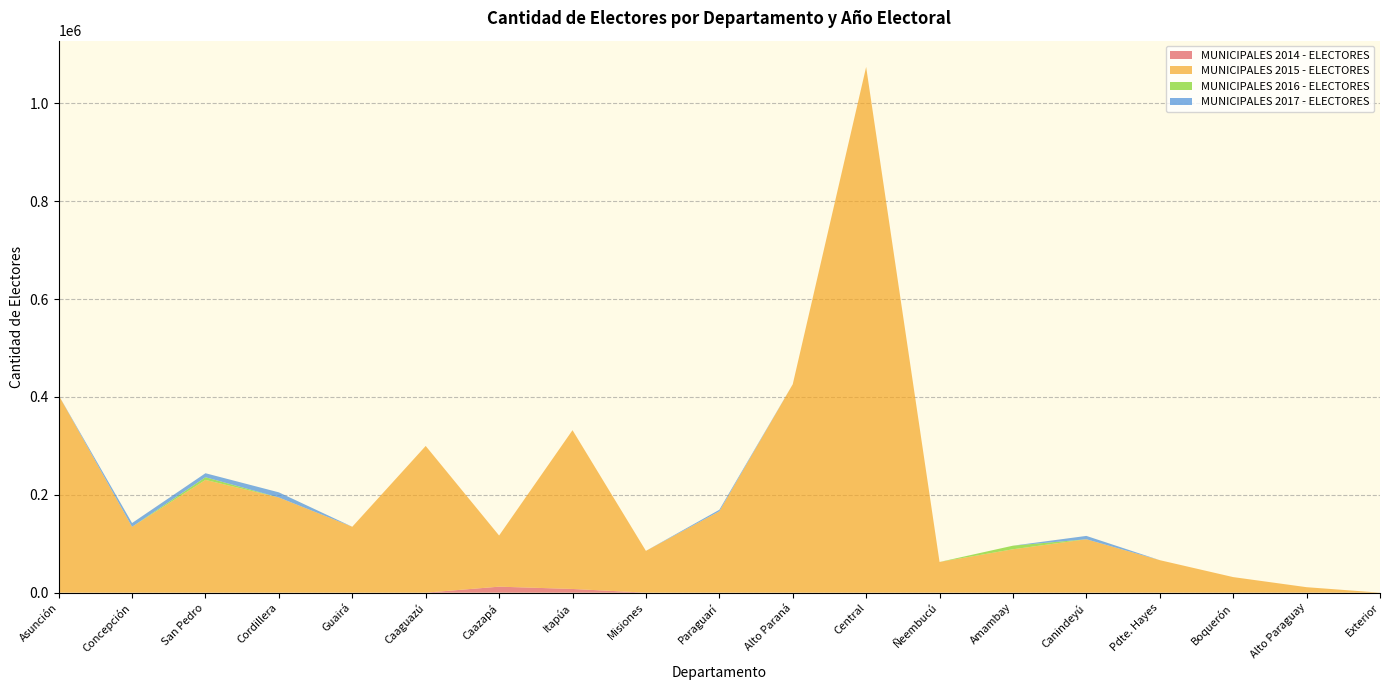

The value of MUNICIPALES 2014 - ELECTORES at Asunción is 0. True or false?

True